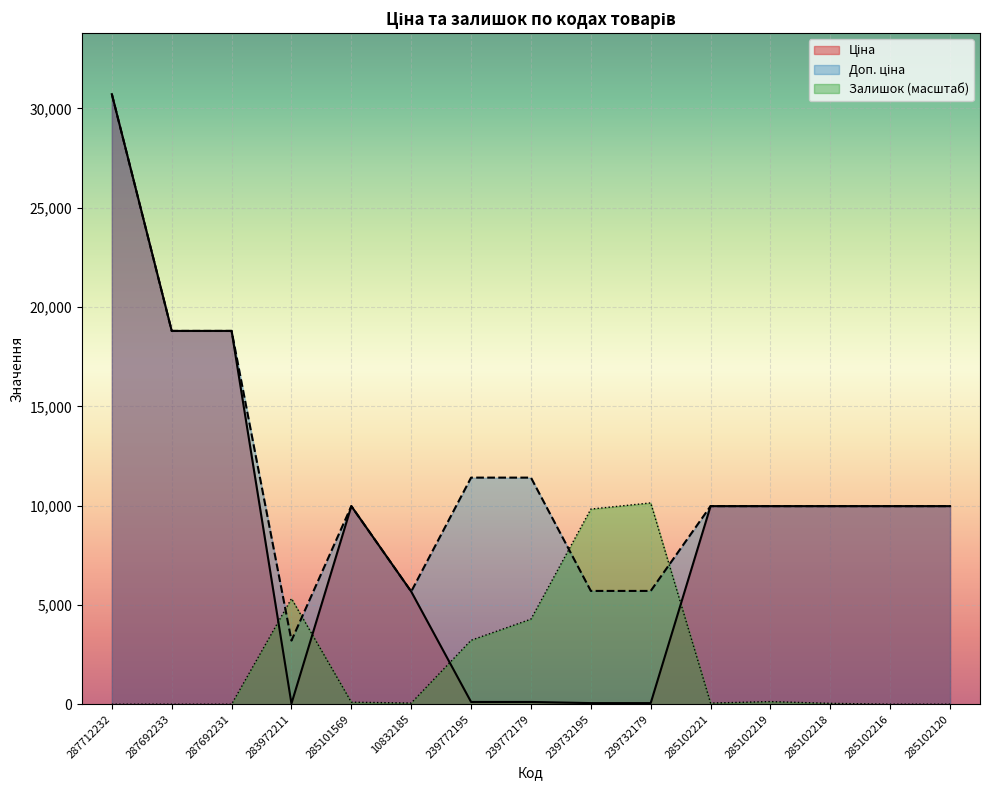

How many data points in Ціна are less than 9974?

6